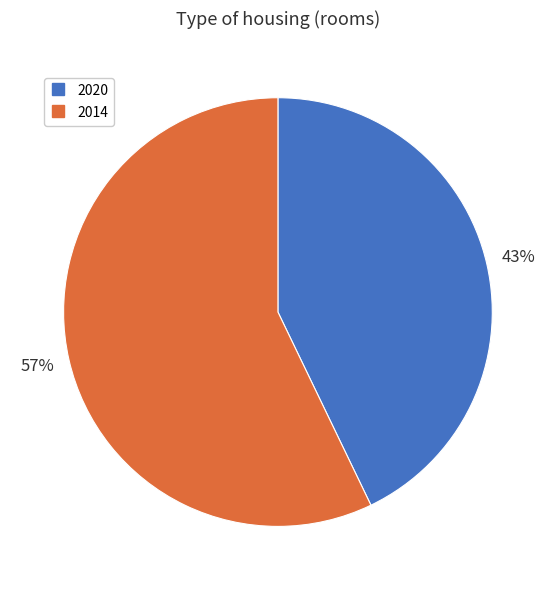

Is there a majority slice in this chart?

Yes